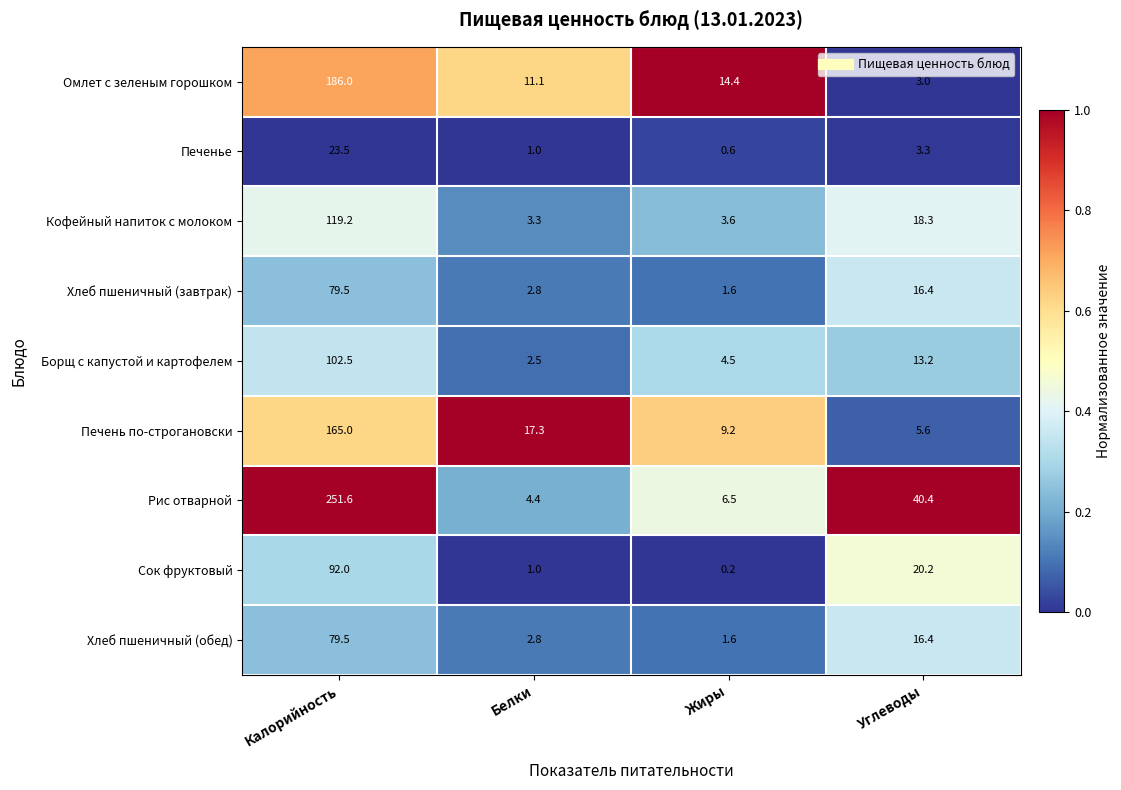

List the labels in order of Печень по-строгановски value, largest first.

Калорийность, Белки, Жиры, Углеводы